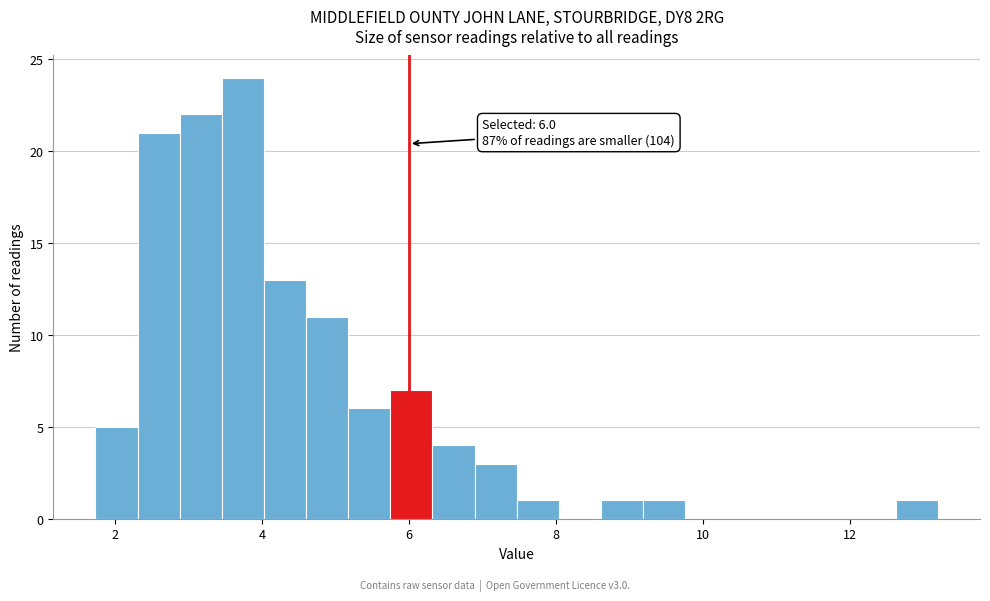

Around what value on the x-axis is the tallest bar? Give the approximate position of its centre, as read against the axis.

3.8